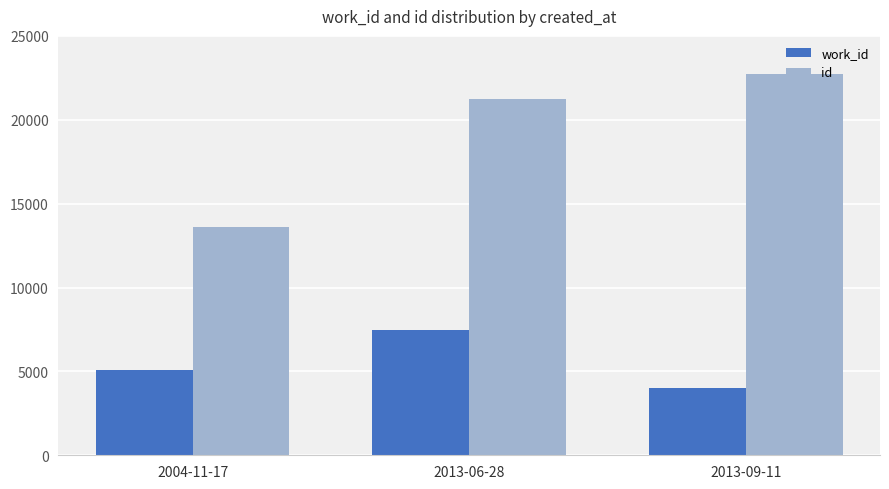

What are all the series names shown in the legend?

work_id, id